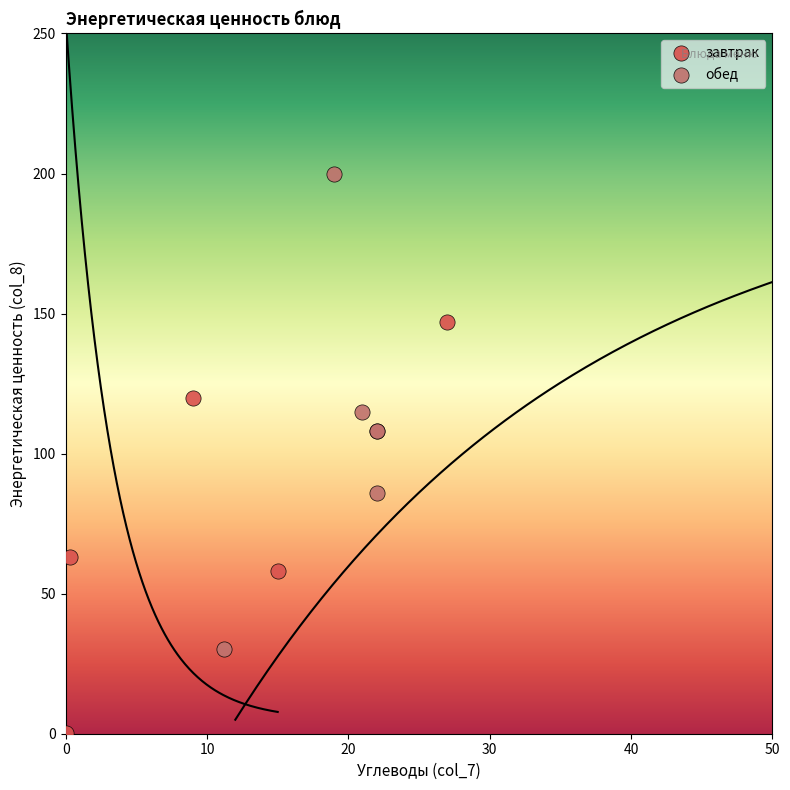

Which series reaches the maximum Y coordinate?

обед